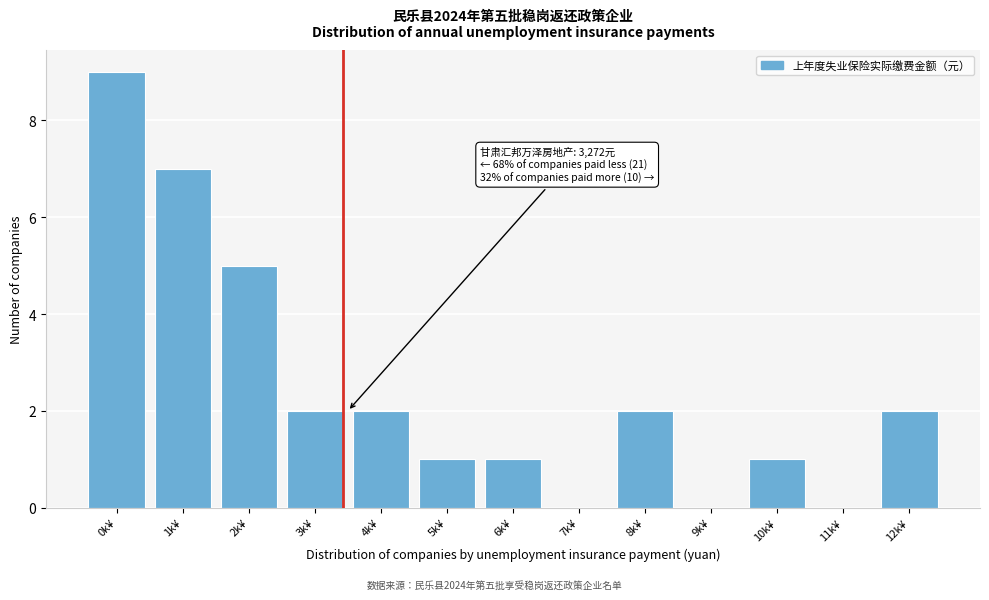

Reading left to right, list all the values displayed in this chart.

0k¥=9	1k¥=7	2k¥=5	3k¥=2	4k¥=2	5k¥=1	6k¥=1	7k¥=0	8k¥=2	9k¥=0	10k¥=1	11k¥=0	12k¥=2